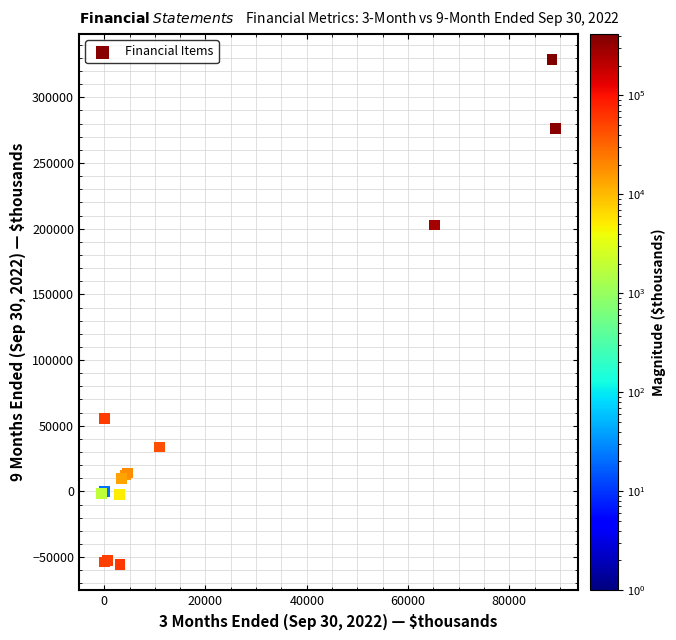

What Y value in the scatter plot is closest to 136510?

202859